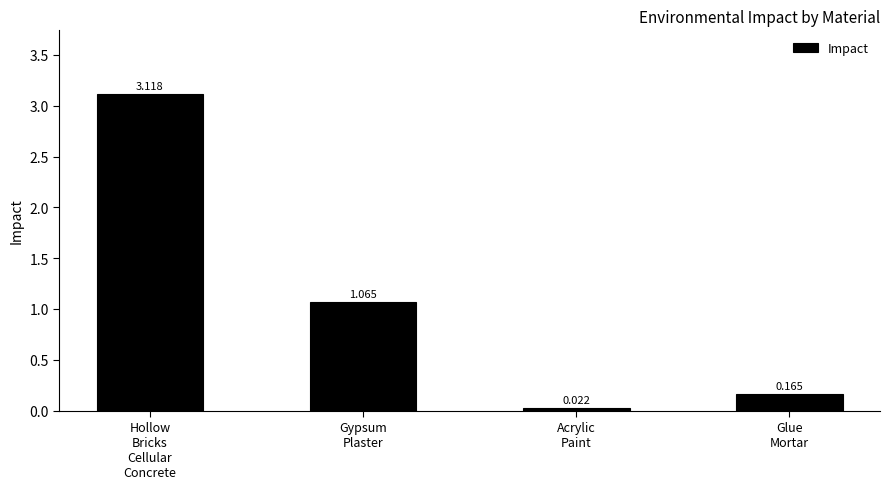

How many bars are there in total?

4